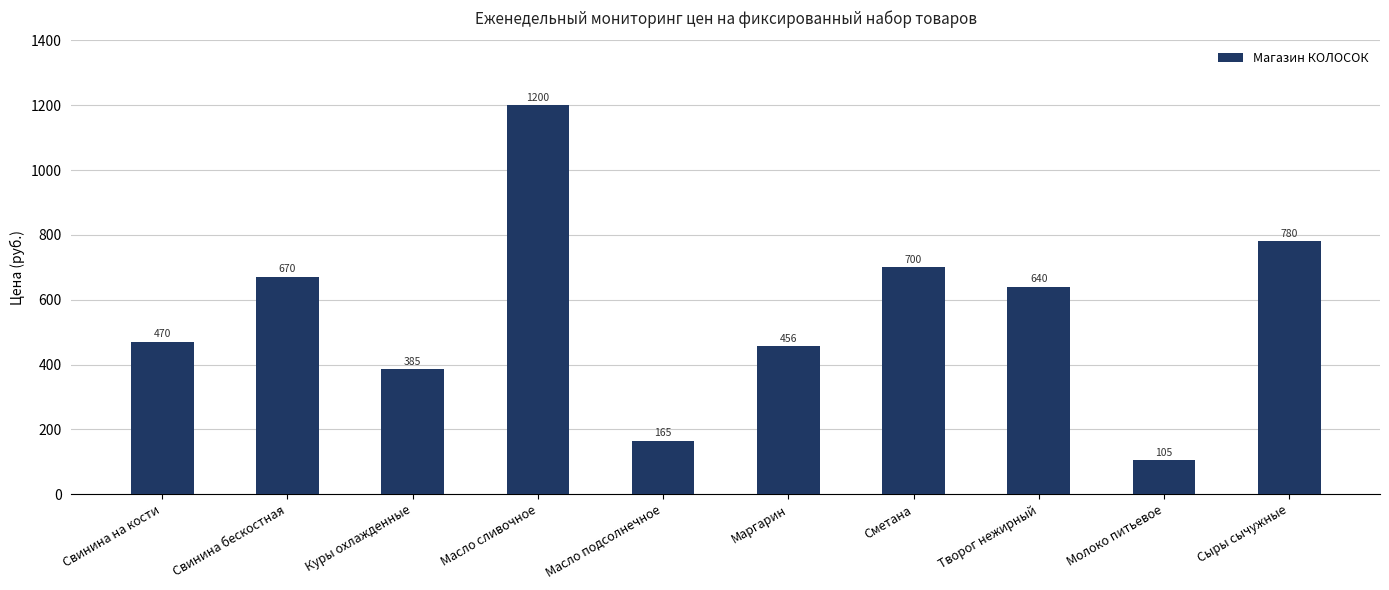

Rank the categories by value from highest to lowest.

Масло сливочное, Сыры сычужные, Сметана, Свинина бескостная, Творог нежирный, Свинина на кости, Маргарин, Куры охлажденные, Масло подсолнечное, Молоко питьевое